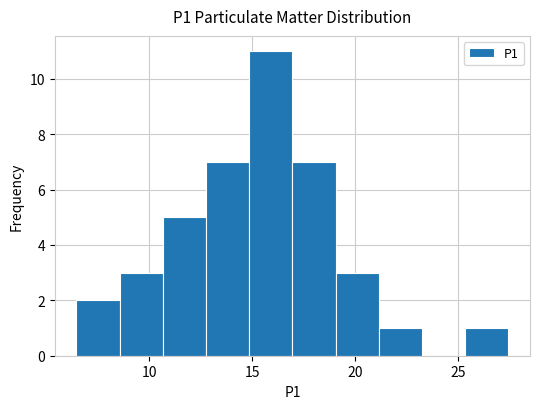

Reading left to right, transcribe this chart: for each bar, give the range it covers on the x-axis and its height. Neither the bar edges nor the heights are printed on the chart, so give them approximately, as read against the axes.

6.45 to 8.55: 2
8.55 to 10.65: 3
10.65 to 12.75: 5
12.75 to 14.85: 7
14.85 to 16.95: 11
16.95 to 19.05: 7
19.05 to 21.15: 3
21.15 to 23.25: 1
23.25 to 25.35: 0
25.35 to 27.45: 1